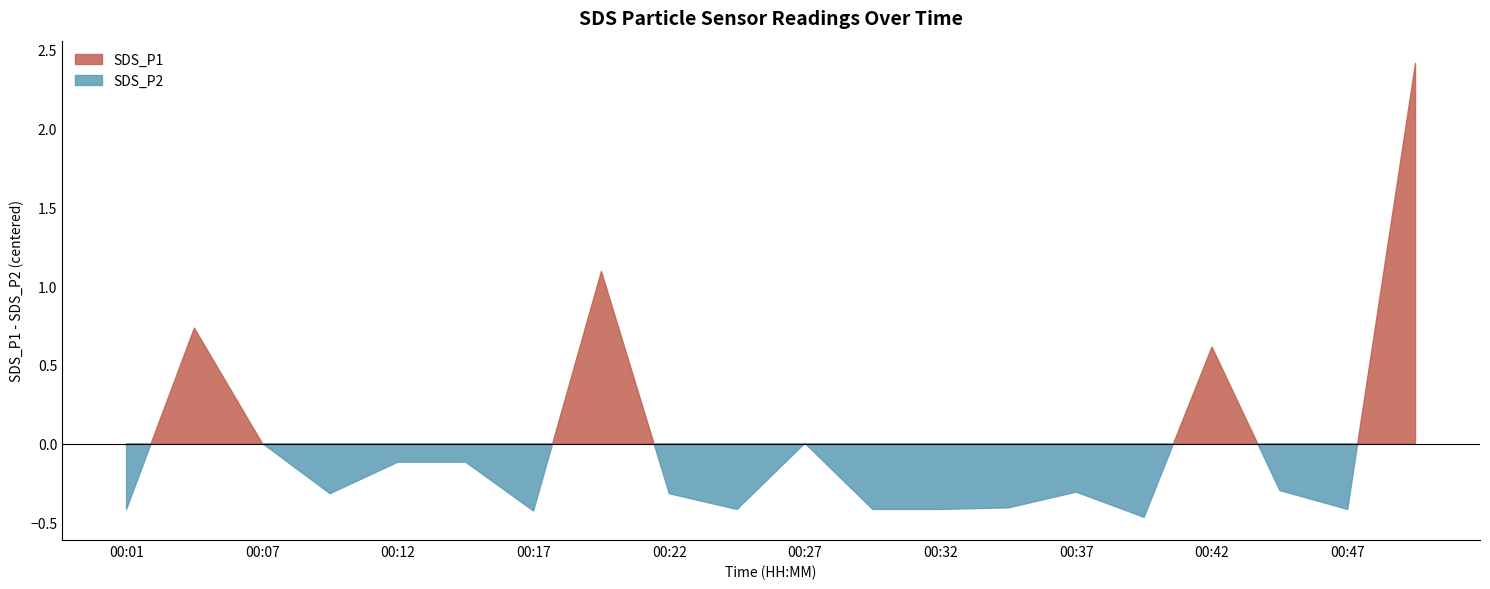

At which category is the sum across all series the highest?

00:50